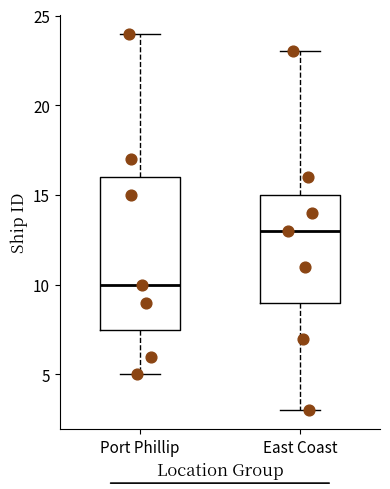

Which box has the highest median line?

East Coast